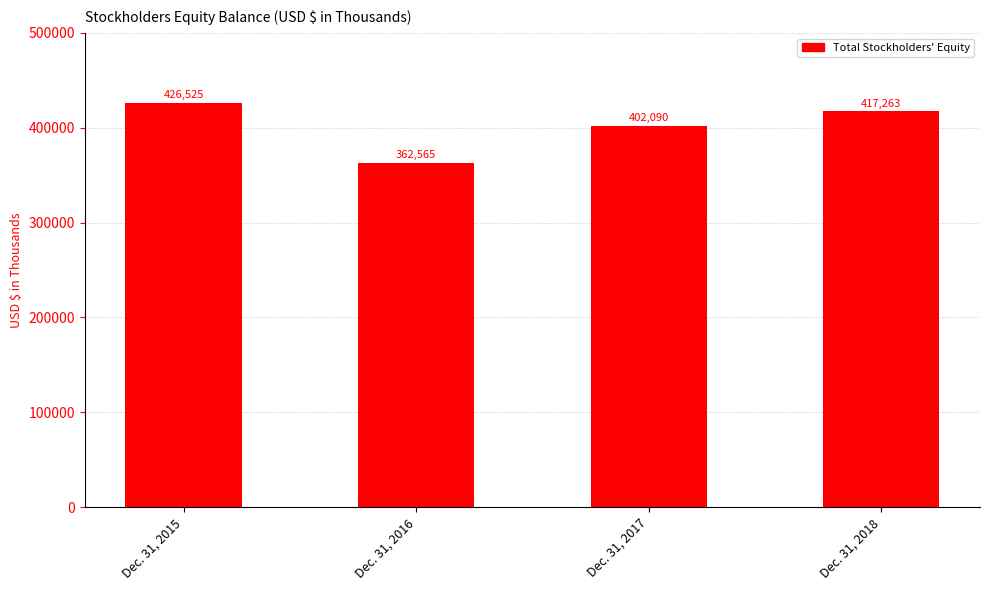

Rank the categories by value from lowest to highest.

Dec. 31, 2016, Dec. 31, 2017, Dec. 31, 2018, Dec. 31, 2015